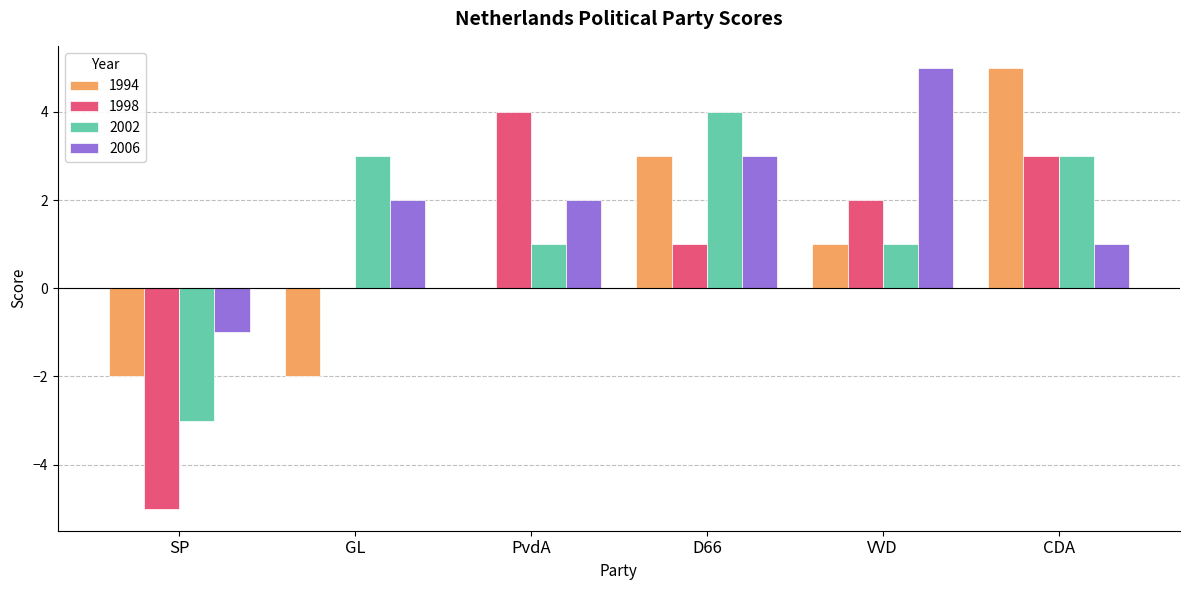

True or false: 2002 has a value of 1 at VVD.

True